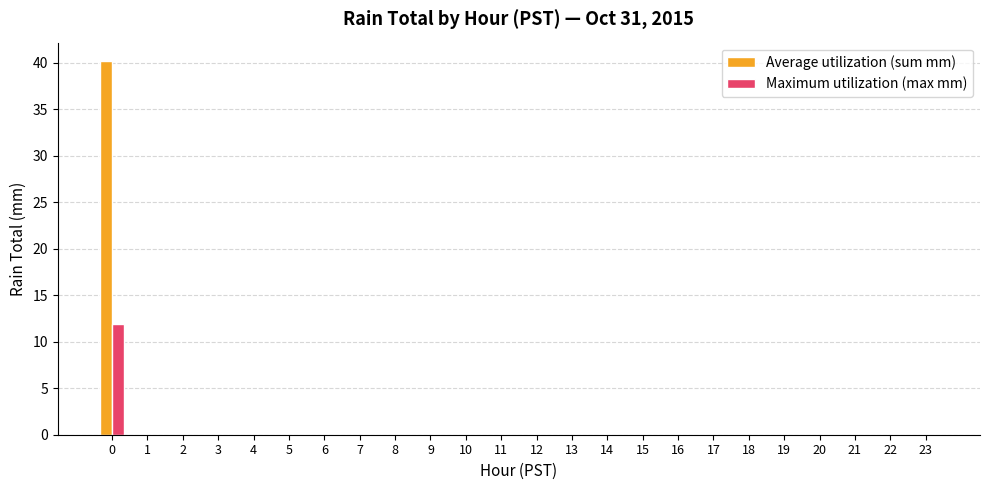

True or false: Maximum utilization (max mm) has a value of 0.0 at 5.

True